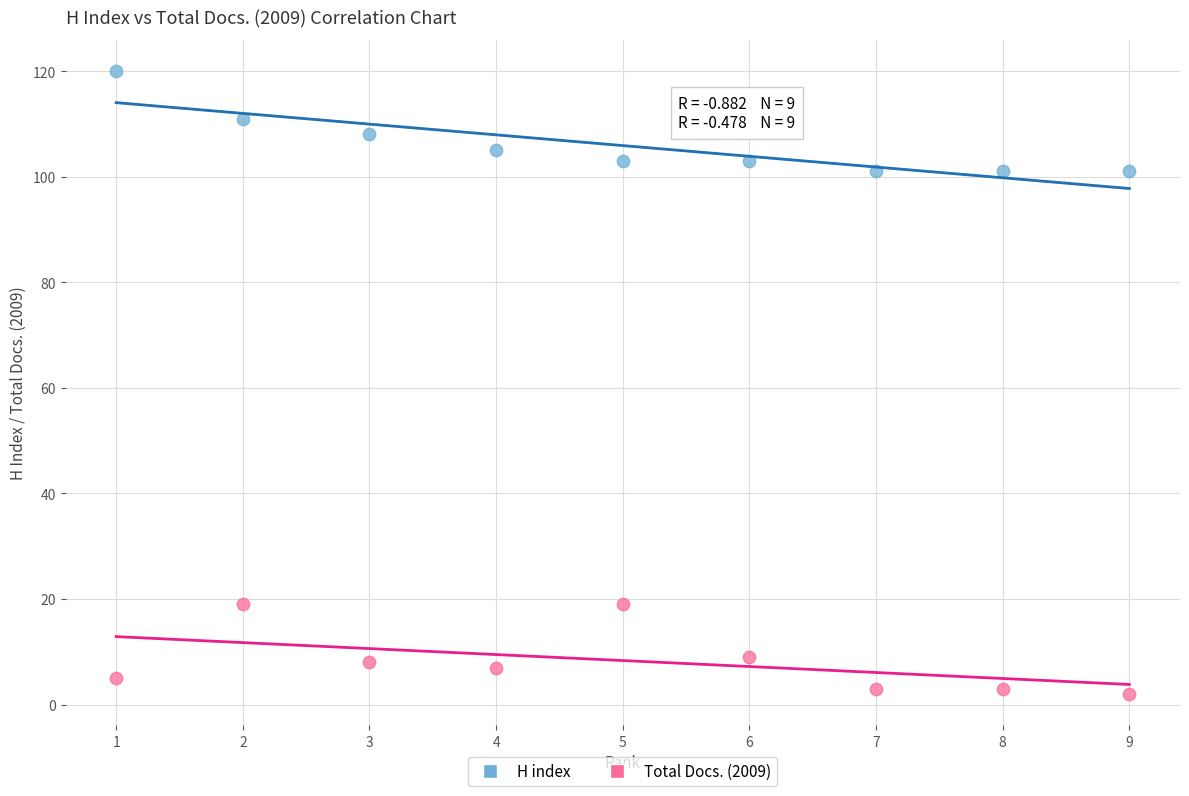

Which series reaches the maximum Y coordinate?

H index